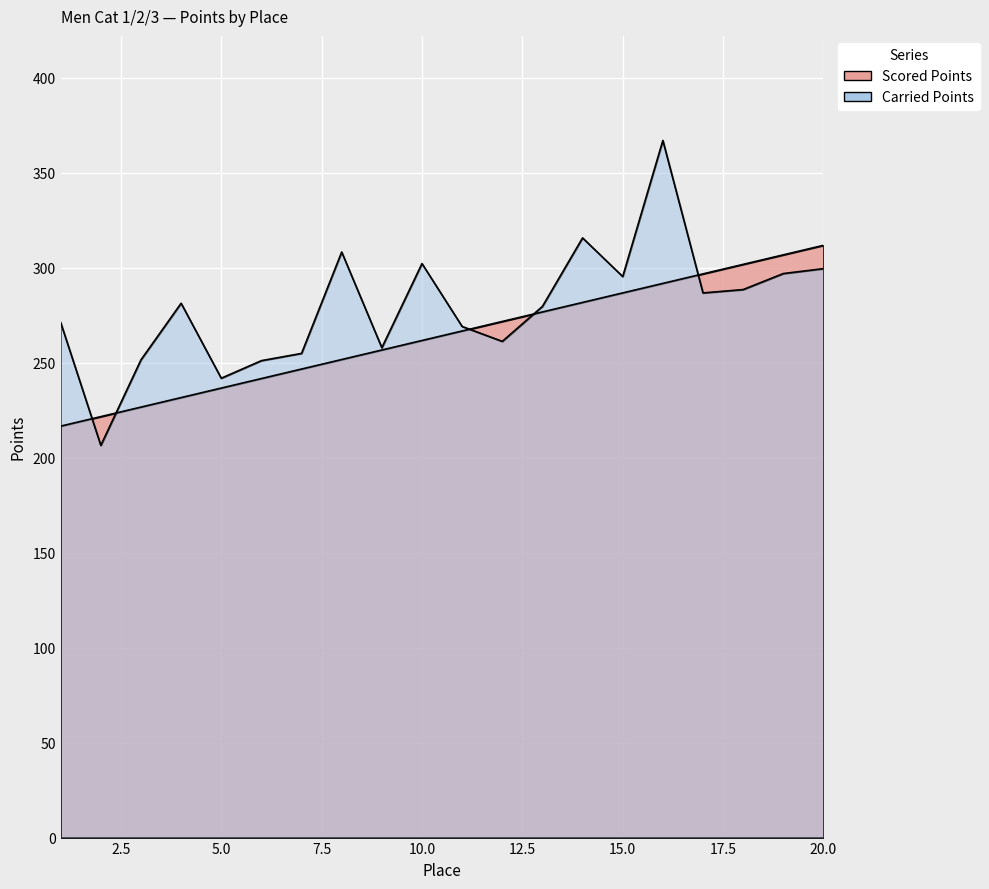

At which category is the sum across all series the highest?

16